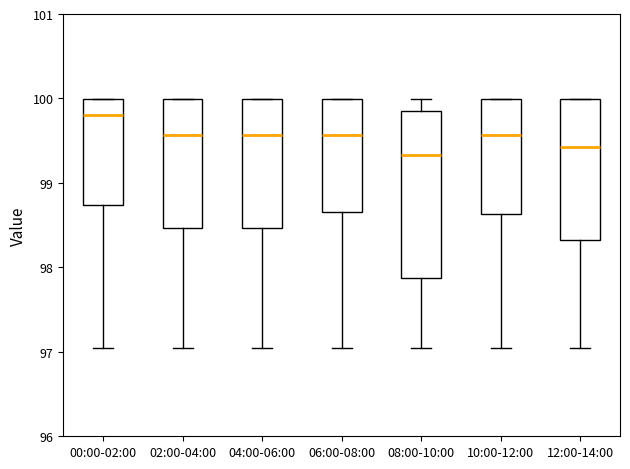

Reading left to right, transcribe this box plot: for each box, give where its median line is, the range the box spans, and where its two whiskers end, as read against the y-axis. The values are not printed on the chart, so give them approximately, as read against the axis.

00:00-02:00: median 99.8, box 98.7 to 100.0, whiskers 97.0 to 100.0
02:00-04:00: median 99.6, box 98.5 to 100.0, whiskers 97.0 to 100.0
04:00-06:00: median 99.6, box 98.5 to 100.0, whiskers 97.0 to 100.0
06:00-08:00: median 99.6, box 98.7 to 100.0, whiskers 97.0 to 100.0
08:00-10:00: median 99.3, box 97.9 to 99.9, whiskers 97.0 to 100.0
10:00-12:00: median 99.6, box 98.6 to 100.0, whiskers 97.0 to 100.0
12:00-14:00: median 99.4, box 98.3 to 100.0, whiskers 97.0 to 100.0